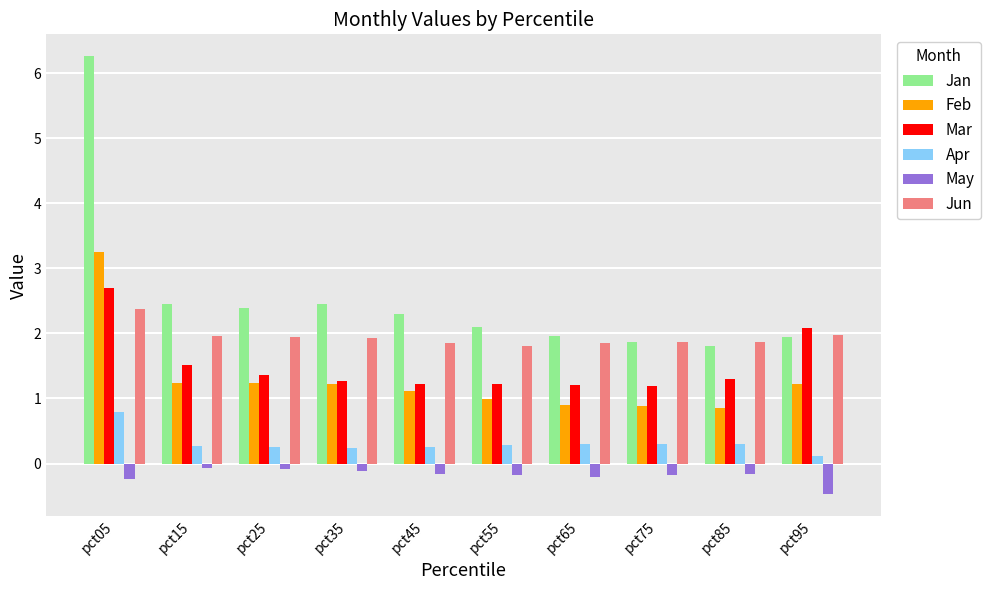

What is the difference between the maximum and minimum values in the Mar series?

1.5